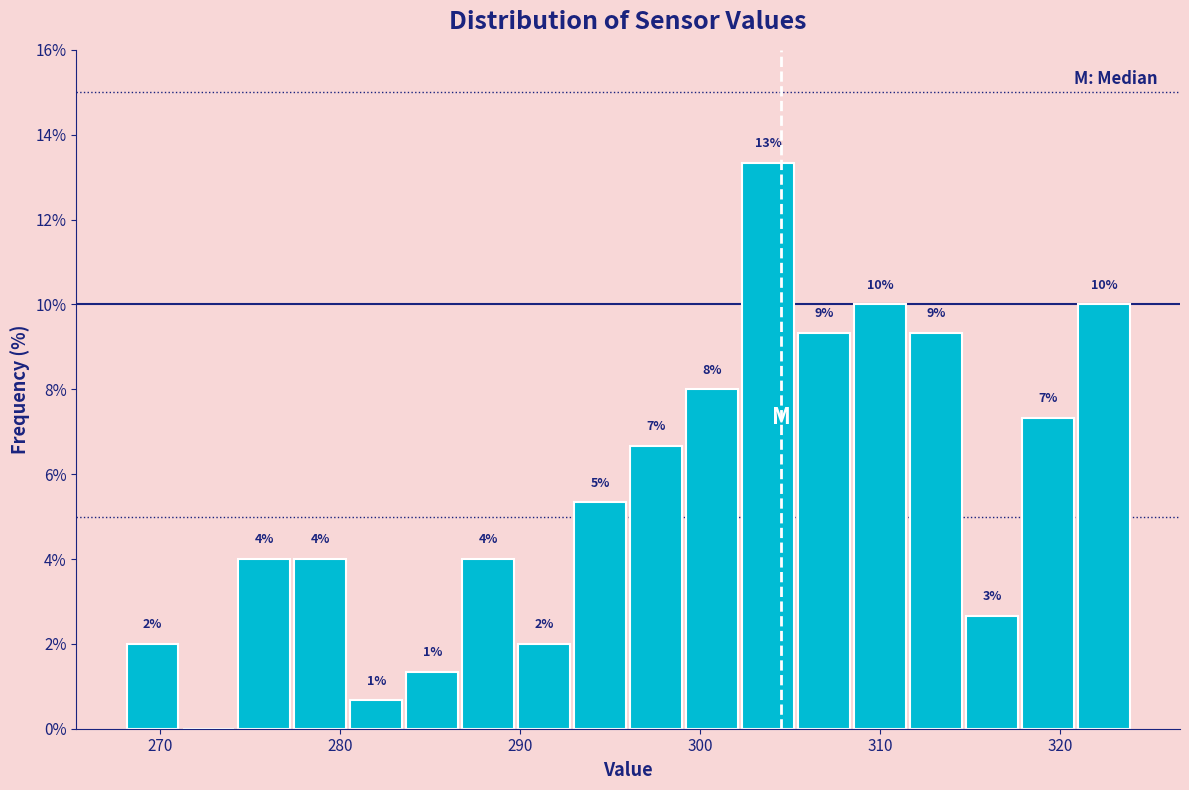

Read against the x-axis, roughly where is the centre of the tallest bar?

304